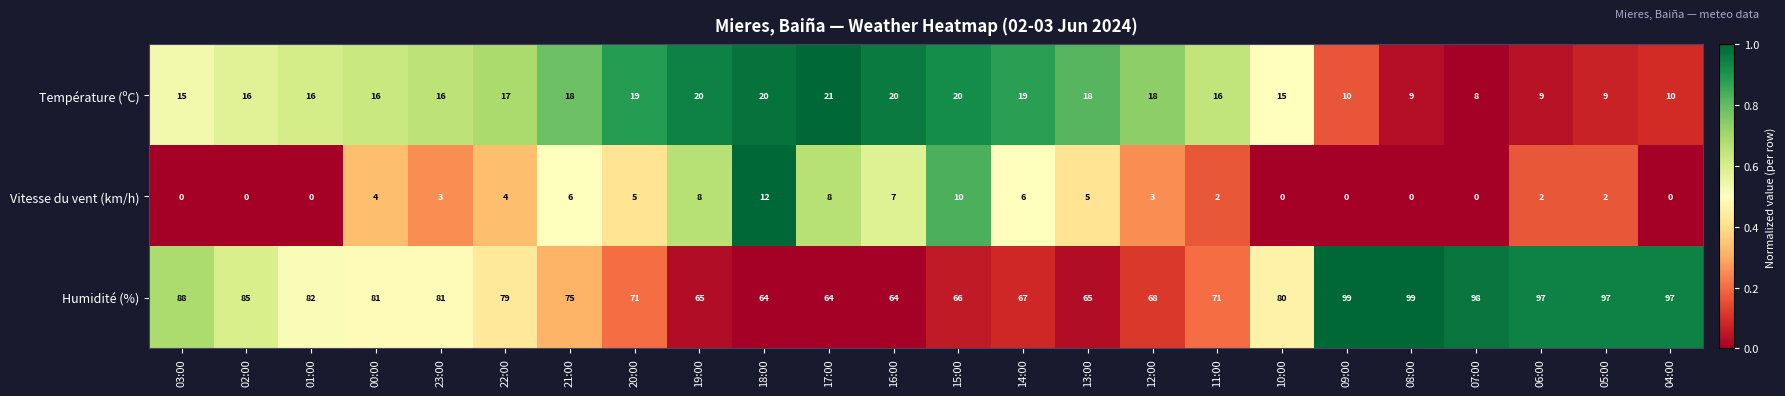

How many categories are shown in the chart?

24